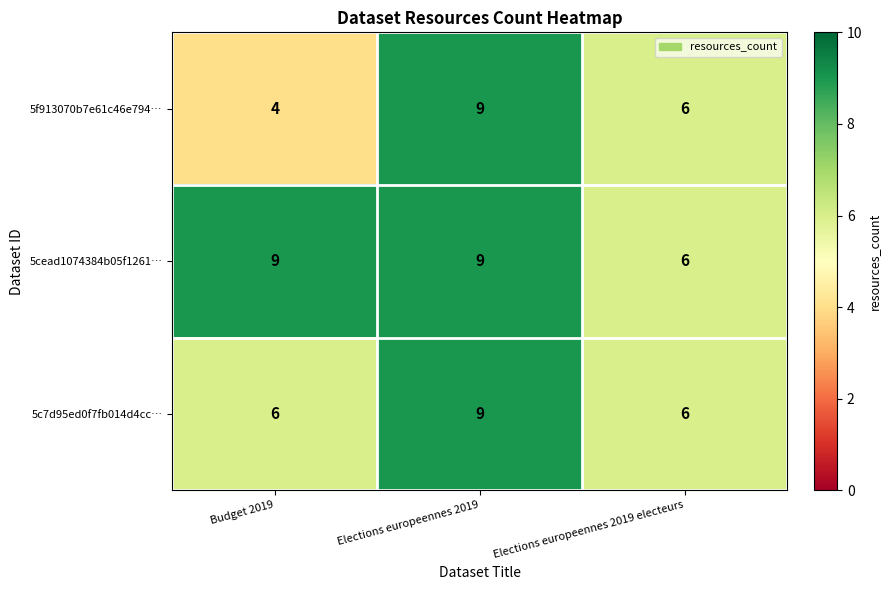

Which series has the largest range (max minus min)?

5f913070b7e61c46e794…